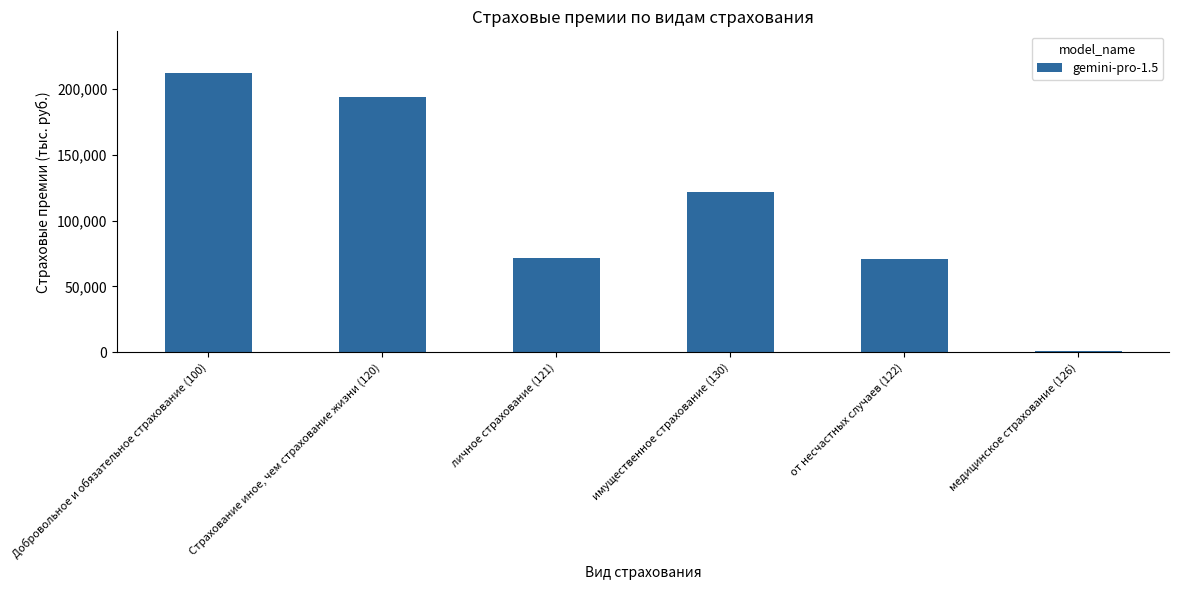

Are the bars horizontal?

No